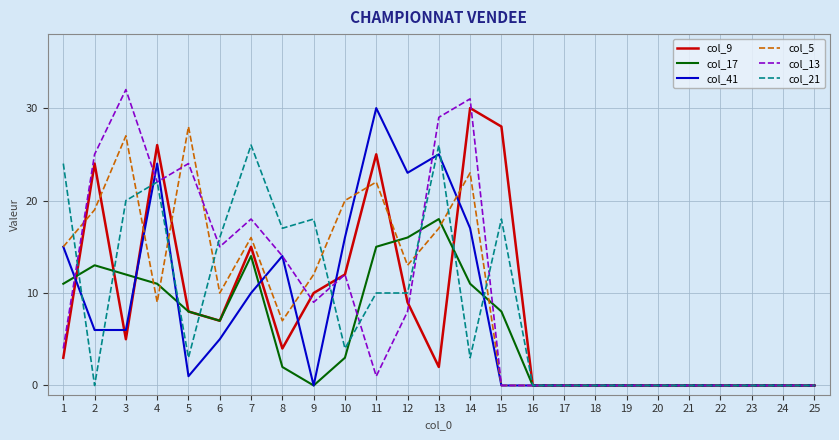

True or false: col_5 has more than 1 points higher than both neighbors.

True